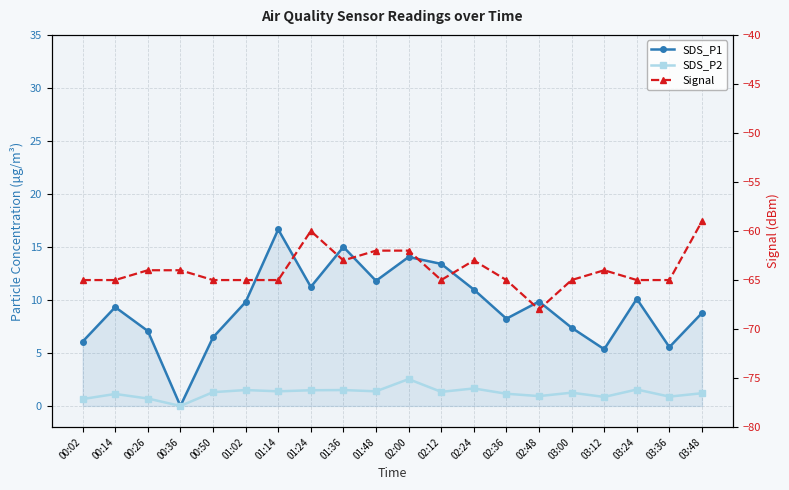

What is the label of the 15th point from the right?

01:02